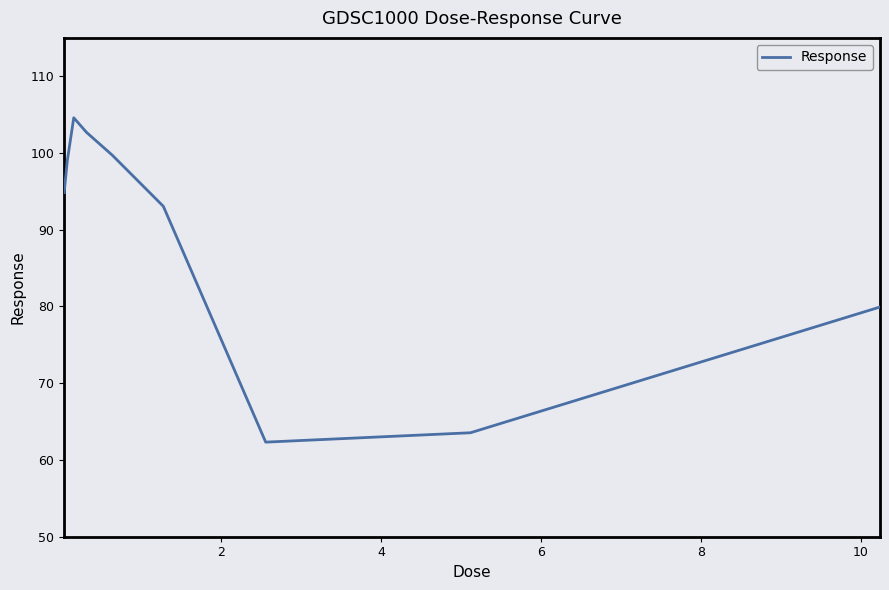

What is the difference between the maximum and minimum values?

42.3